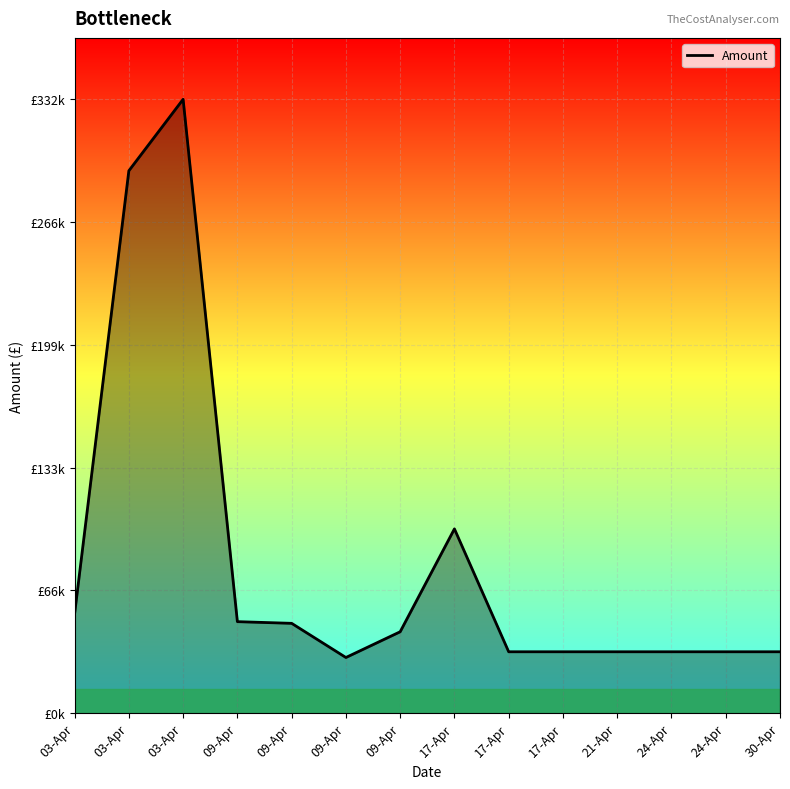

What is the label of the 8th point from the right?

09-Apr